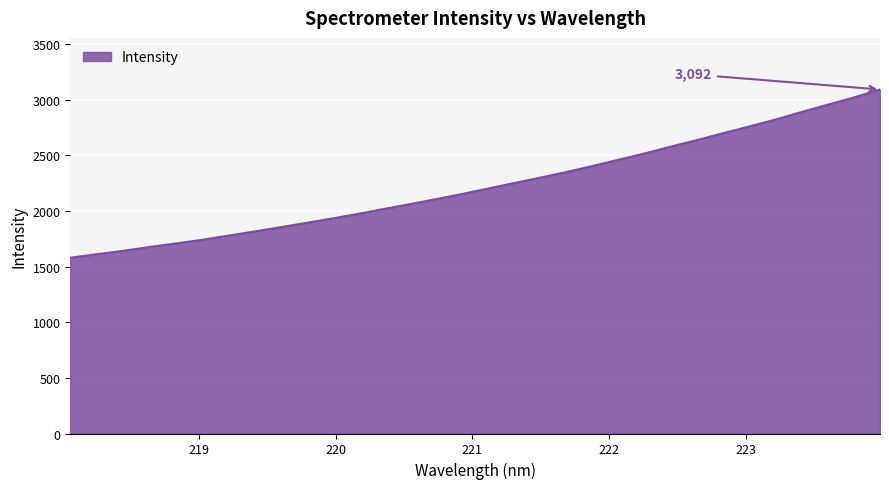

What is the greatest value displayed?

3092.1